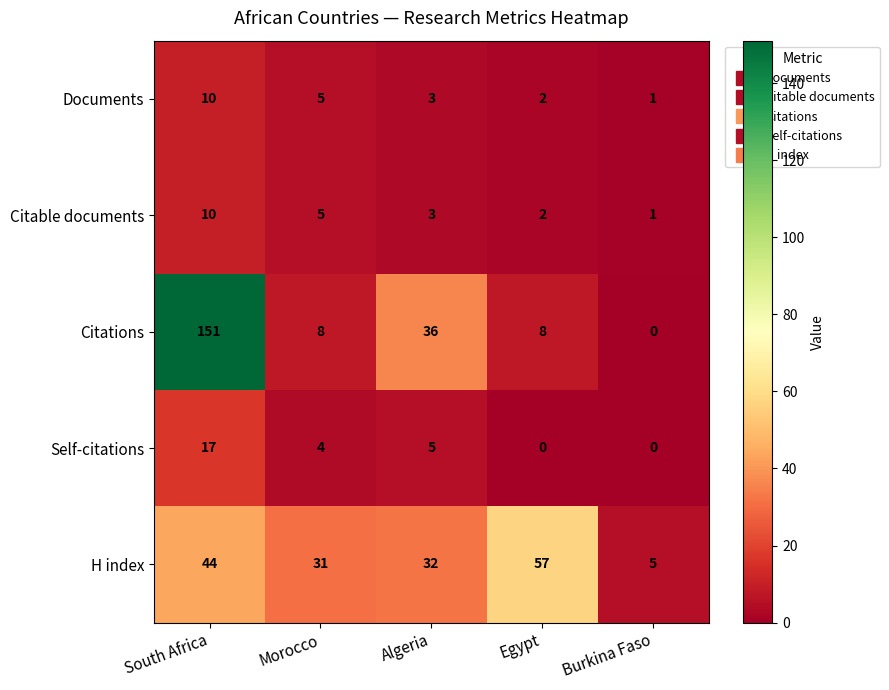

Which series changed the most between Morocco and Egypt?

H index